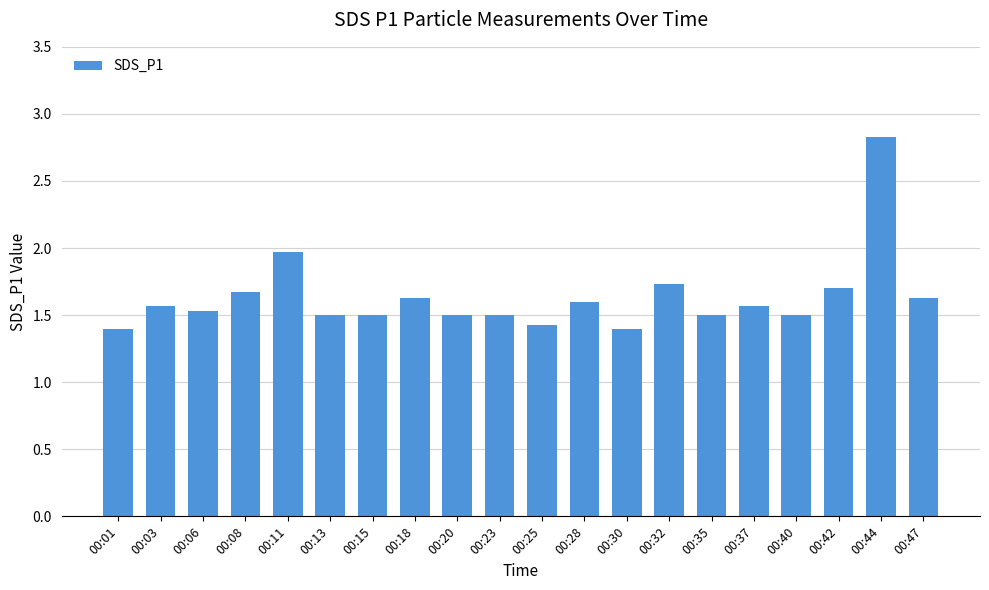

Reading right to left, transcribe all the data shown in this chart.

1.6	2.8	1.7	1.5	1.6	1.5	1.7	1.4	1.6	1.4	1.5	1.5	1.6	1.5	1.5	2.0	1.7	1.5	1.6	1.4